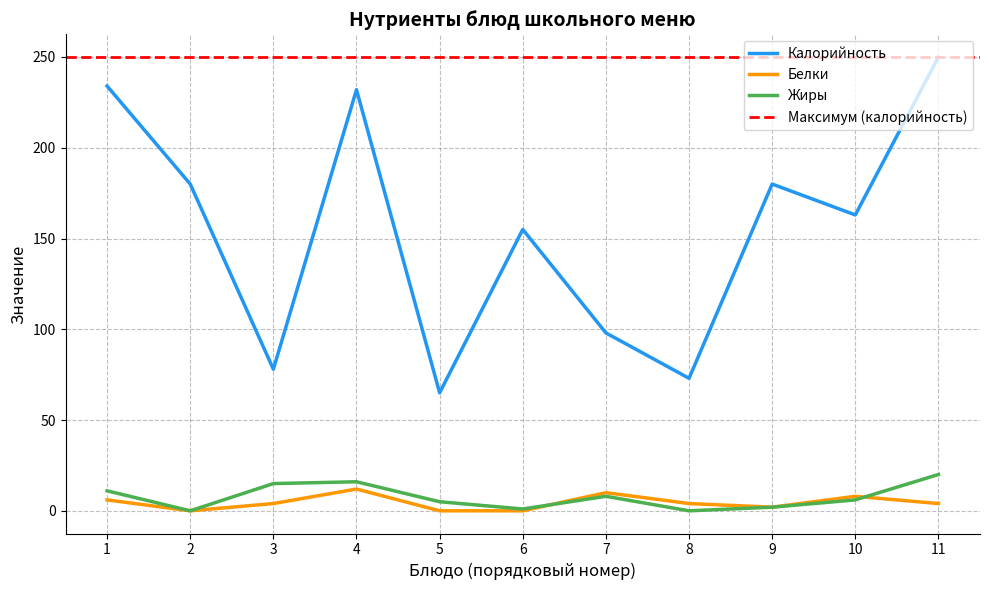

What is the value of the Белки point at the 7th from the left?

10